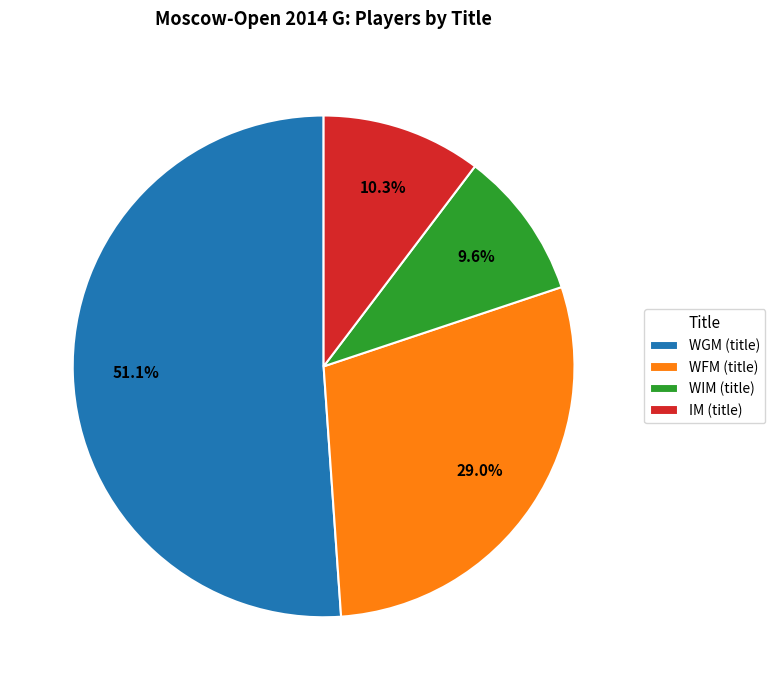

What is the ratio of the value at WFM (title) to the value at IM (title)?

2.8